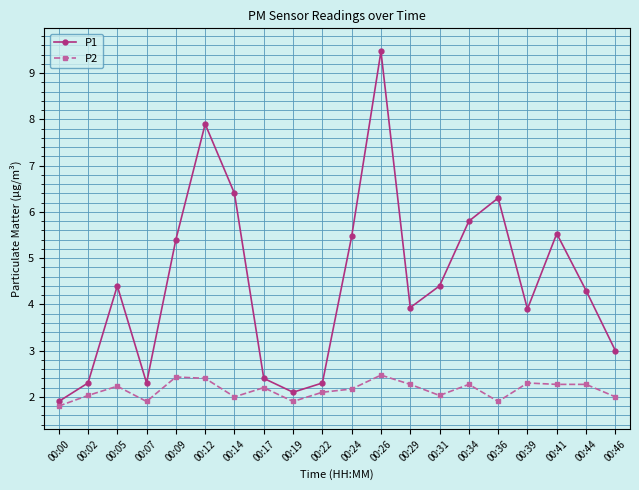

What is the difference between the P1 values at 00:05 and 00:29?

0.5